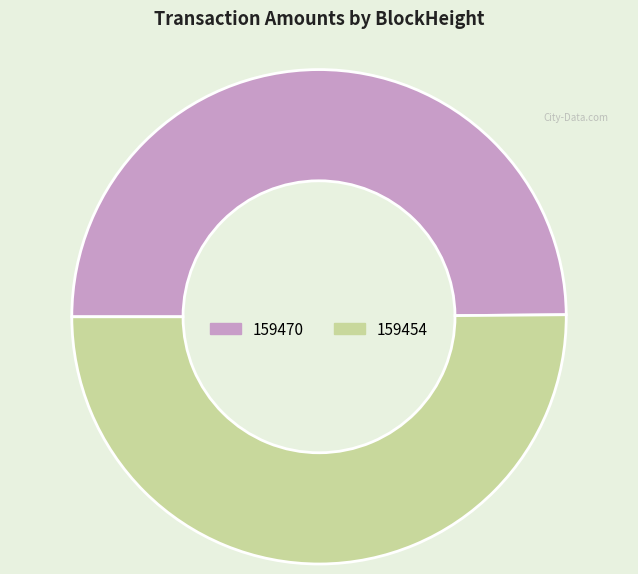

True or false: 159470 accounts for 50% of the total.

True